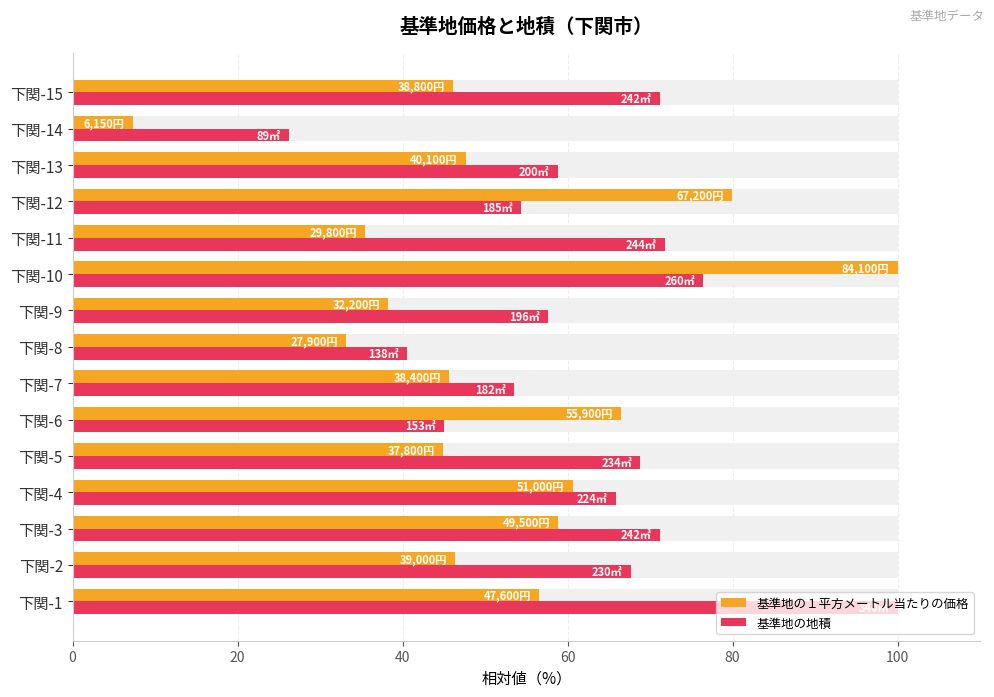

What is the average value of the 基準地の１平方メートル当たりの価格 series?

51.2